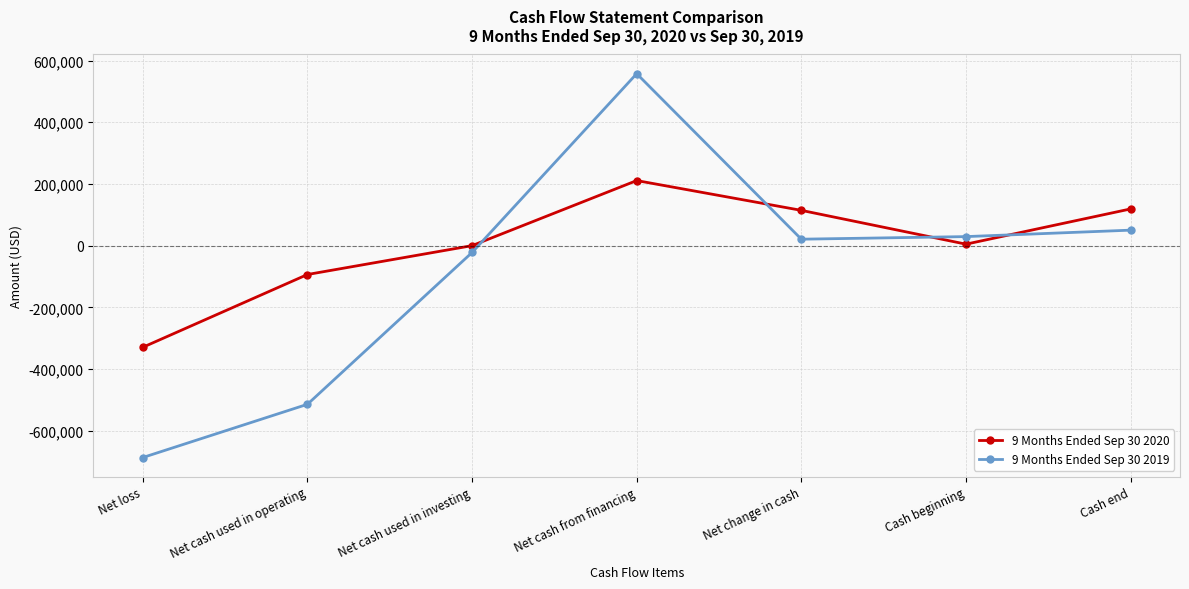

At which category is the sum across all series the highest?

Net cash from financing